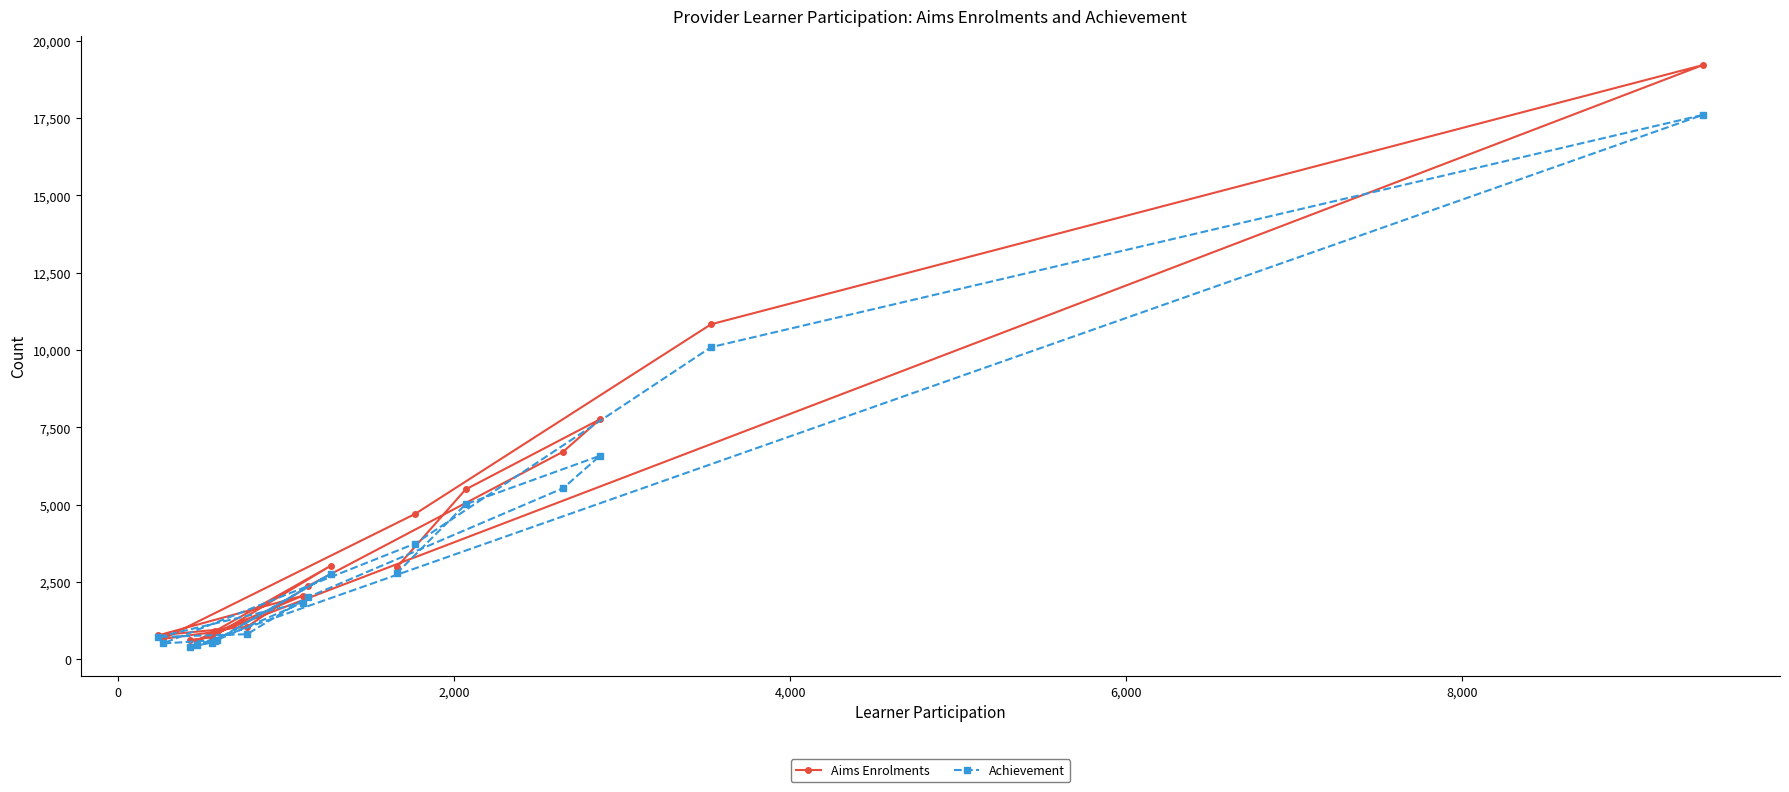

List the series in order of their peak value, lowest first.

Achievement, Aims Enrolments